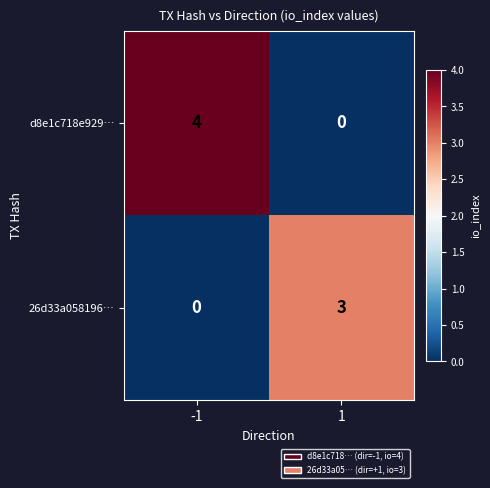

What is the difference between the maximum and minimum values in the 26d33a058196… series?

3